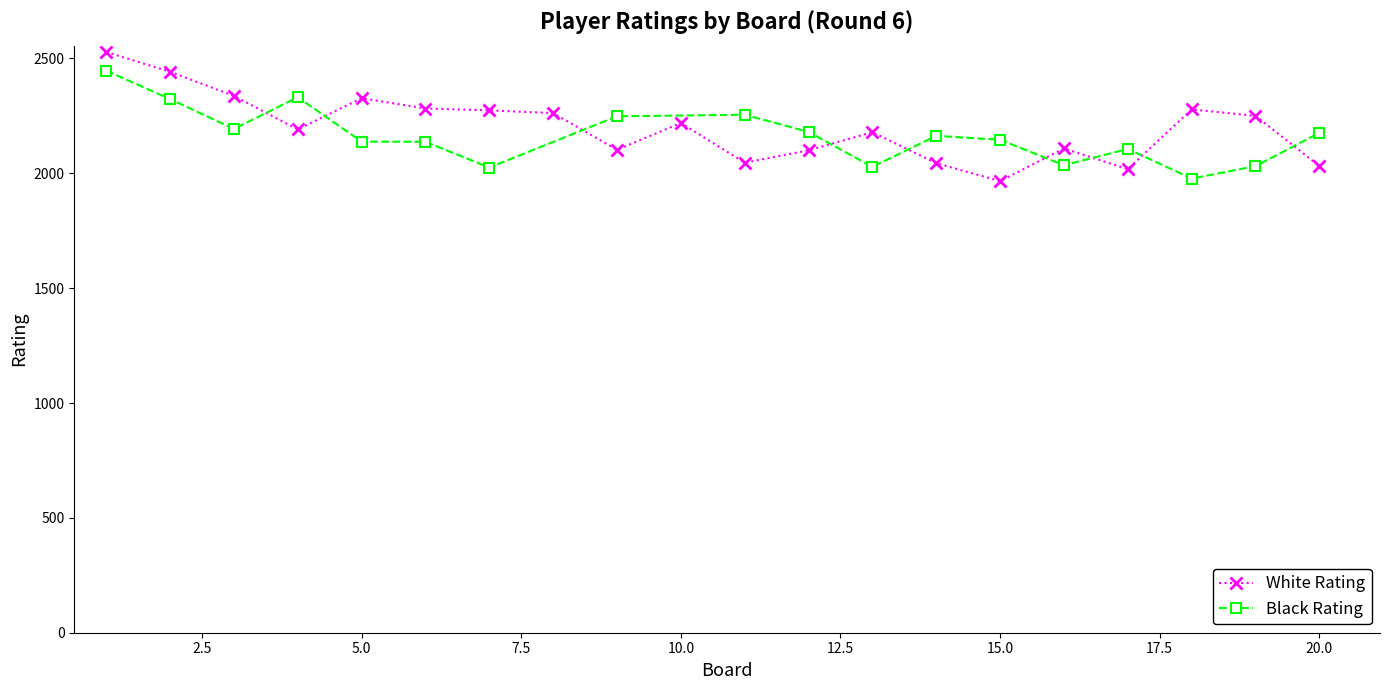

How many interior local valleys (lower than both neighbors) does the data have?

5